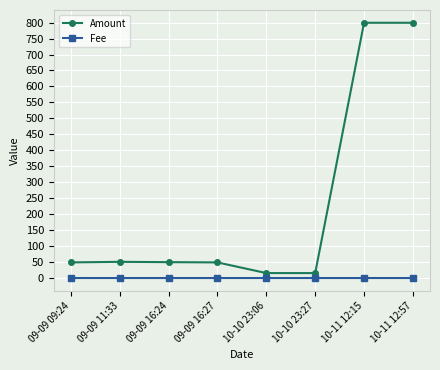

Rank the series by their average value, from lowest to highest.

Fee, Amount